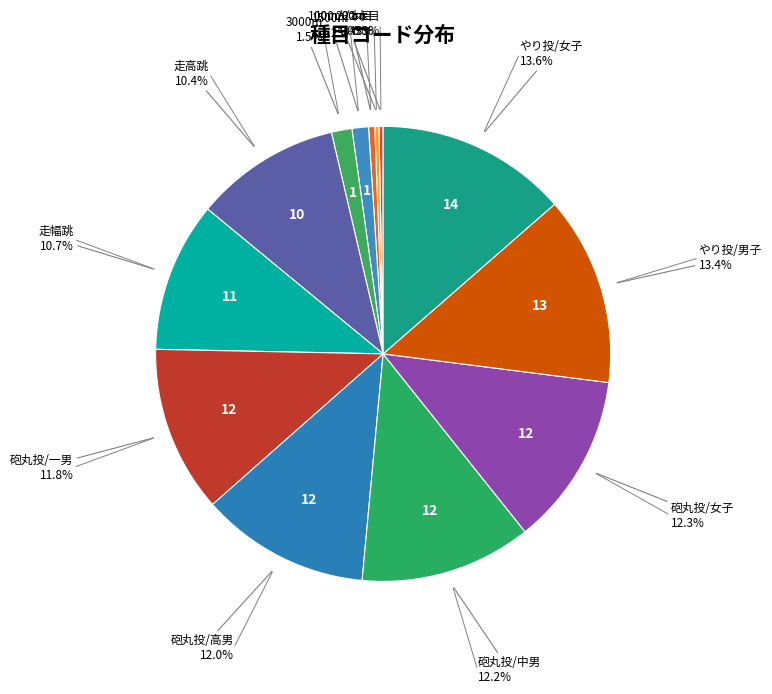

Which category has the biggest portion of the pie?

やり投/女子